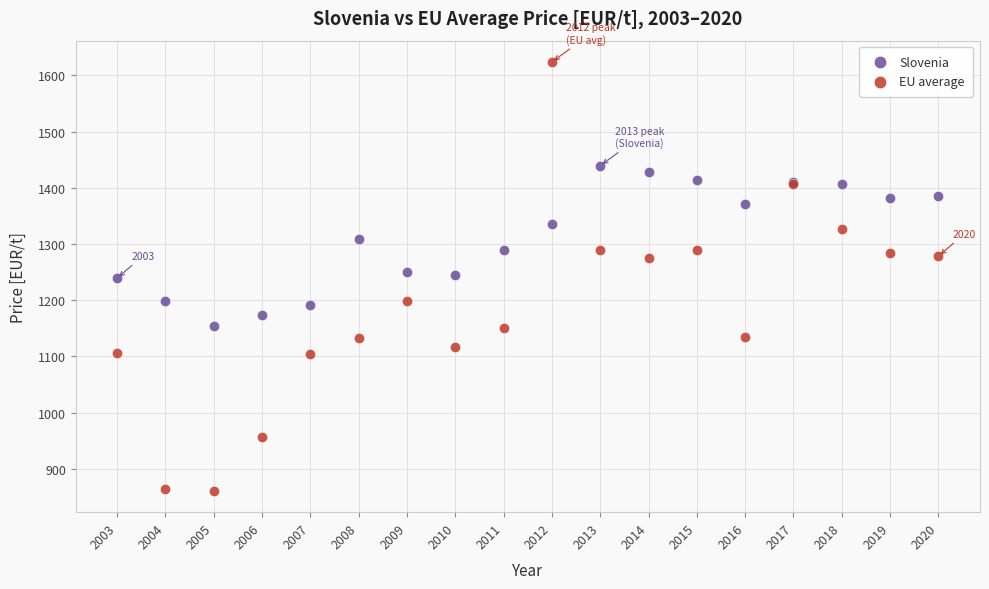

Which series reaches the maximum Y coordinate?

EU average